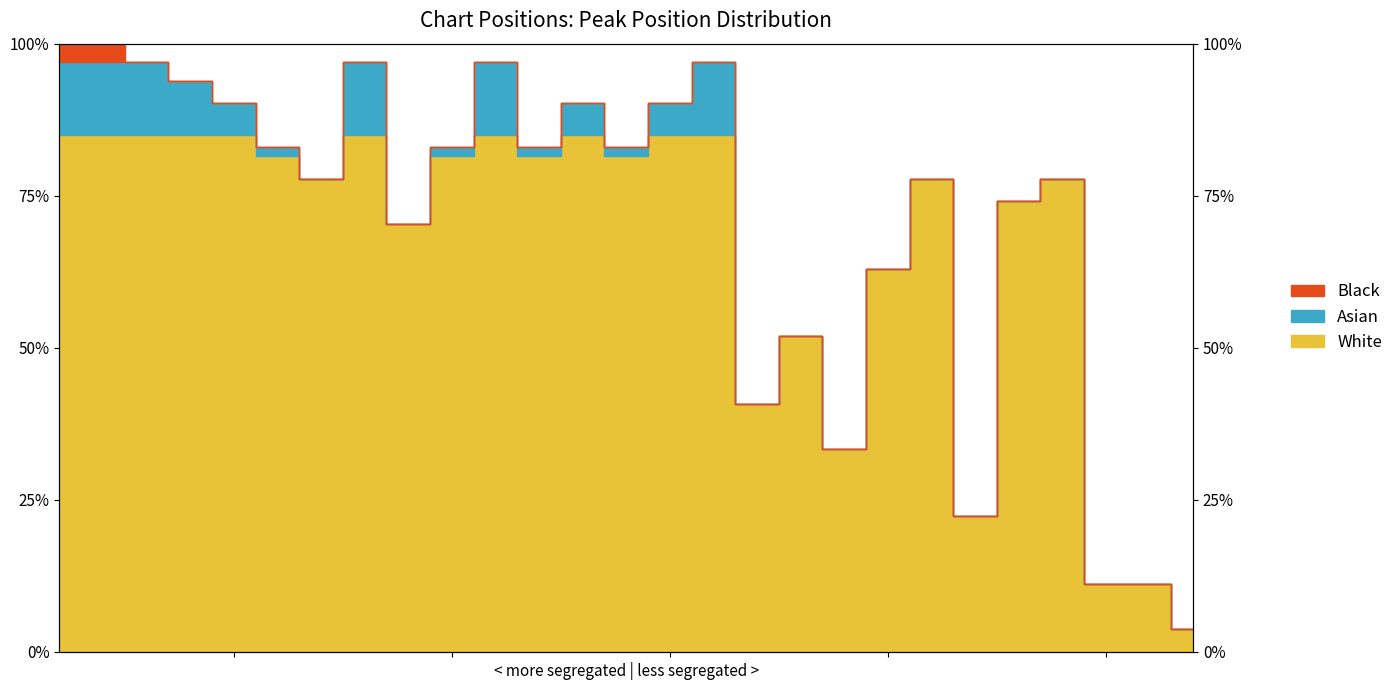

What is the greatest value displayed?

100.0